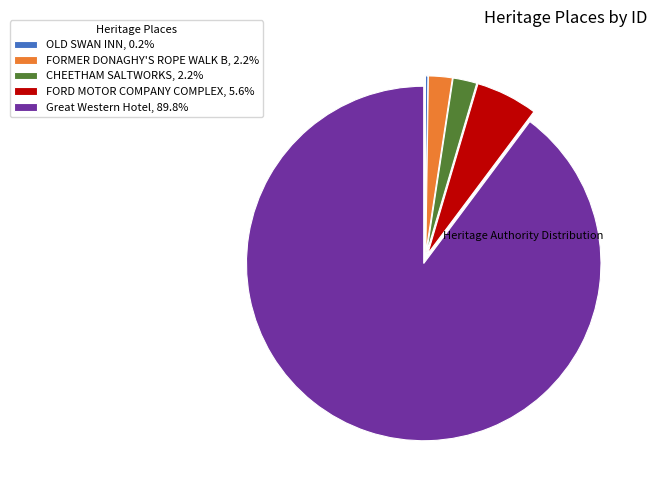

Is the sum of CHEETHAM SALTWORKS, 2.2% and Great Western Hotel, 89.8% greater than half?

Yes